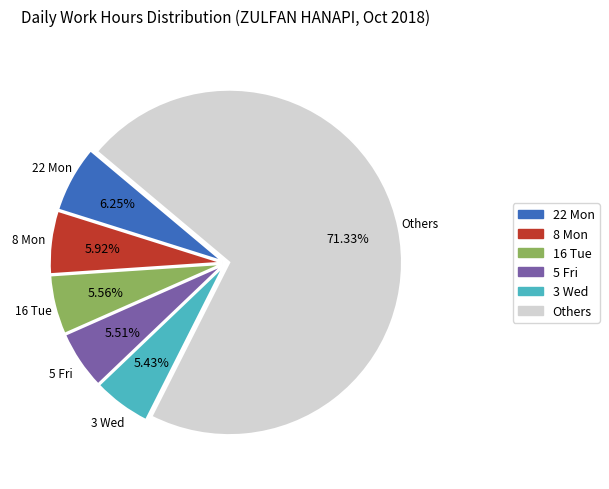

How many slices are in this pie chart?

6